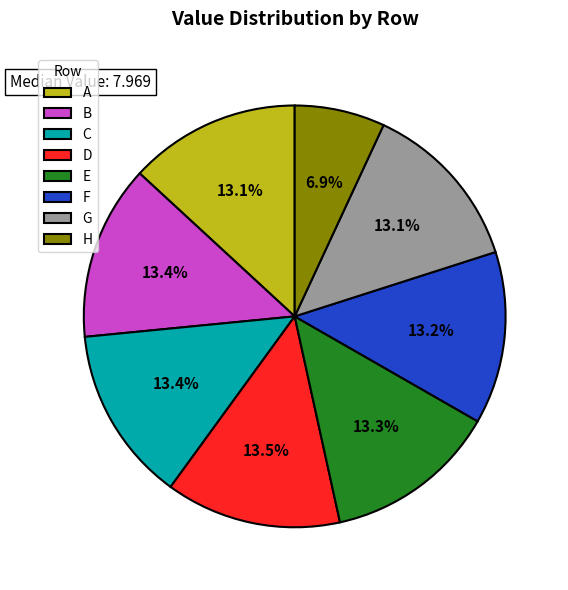

Is it true that B is 2% of the pie?

False